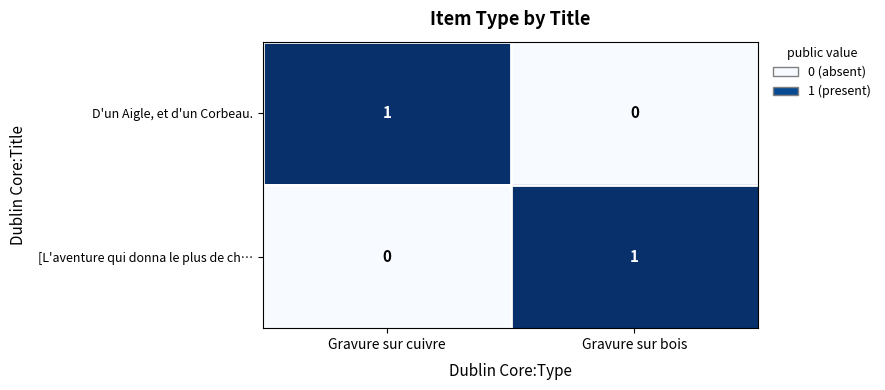

List the labels in order of [L'aventure qui donna le plus de ch… value, smallest first.

Gravure sur cuivre, Gravure sur bois